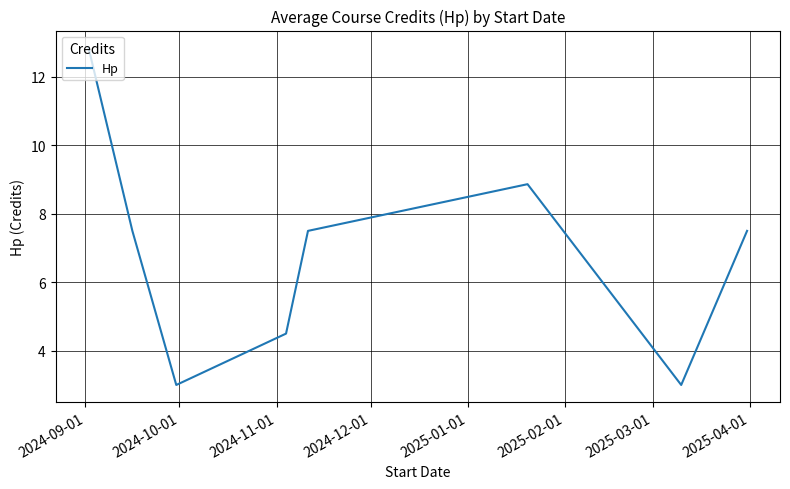

True or false: there are more than 0 points higher than both neighbors.

True